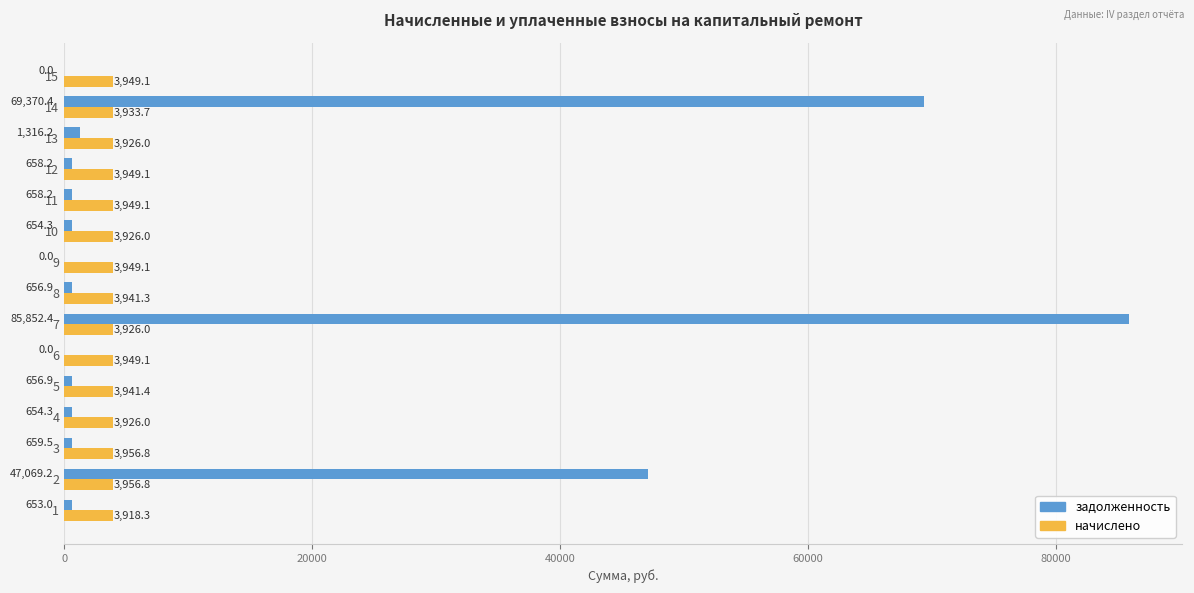

Which series changed the most between 4 and 8?

начислено